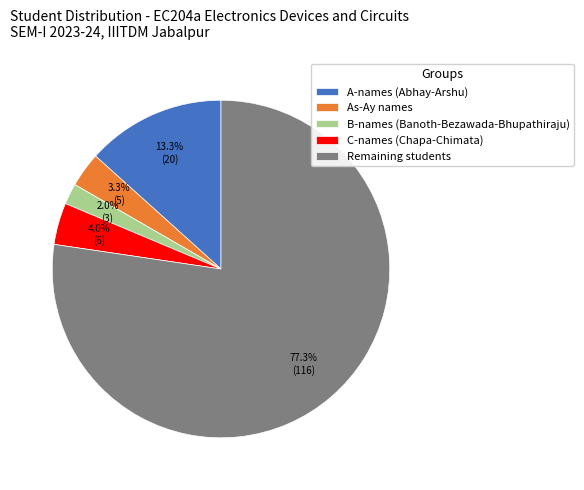

Is there a majority slice in this chart?

Yes